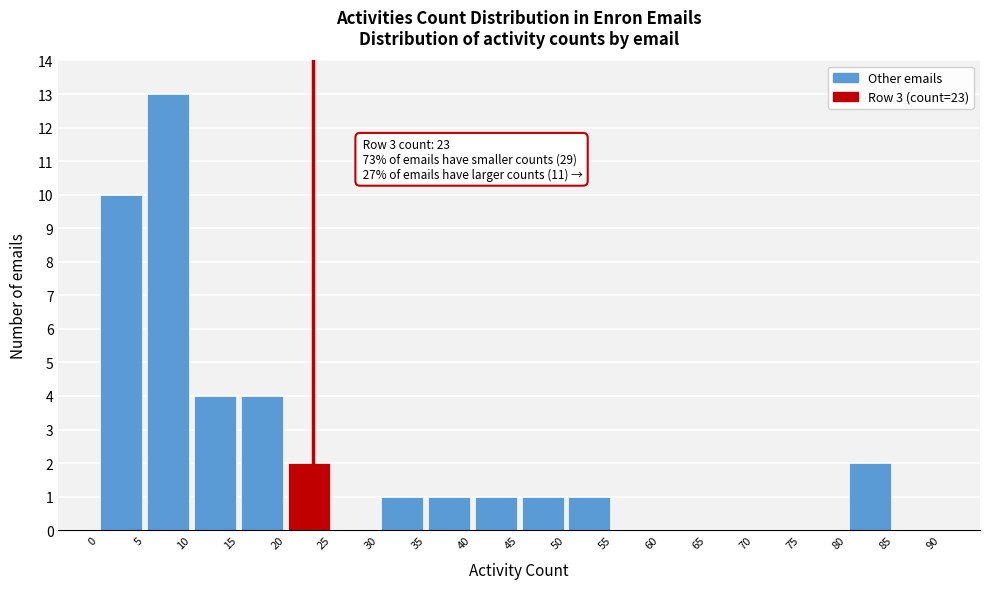

Which range on the x-axis has the tallest bar?

5 to 10